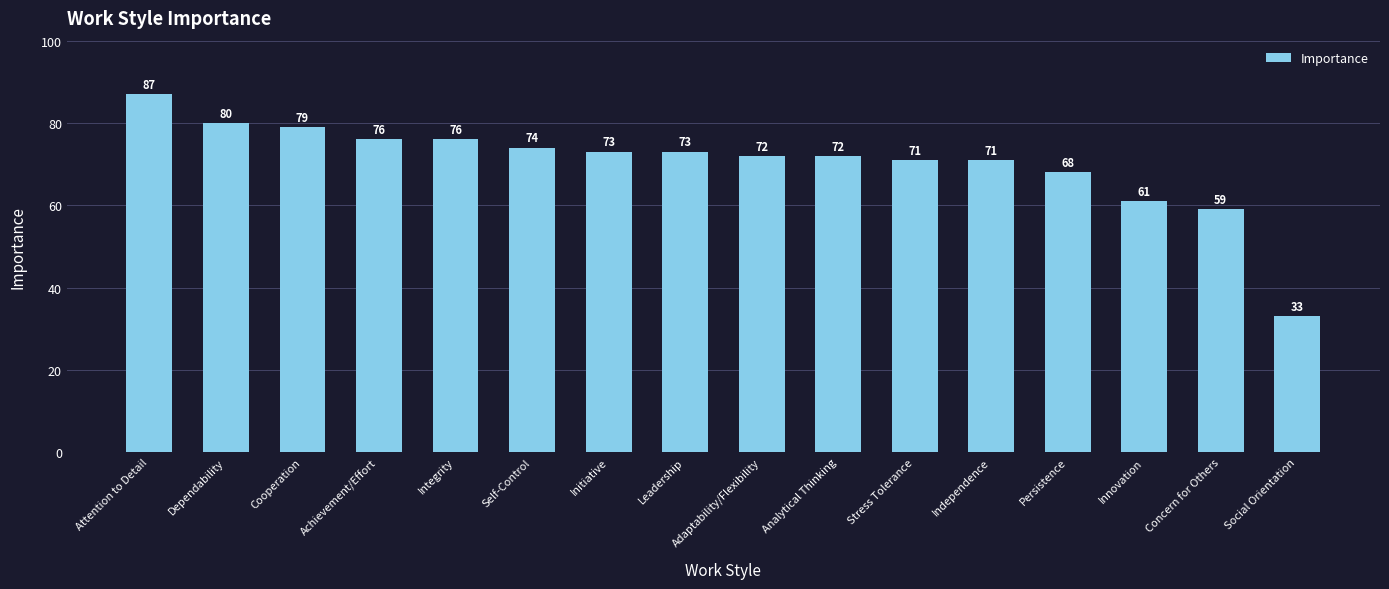

Approximately how many times larger is the value at Integrity compared to Self-Control?

1.0